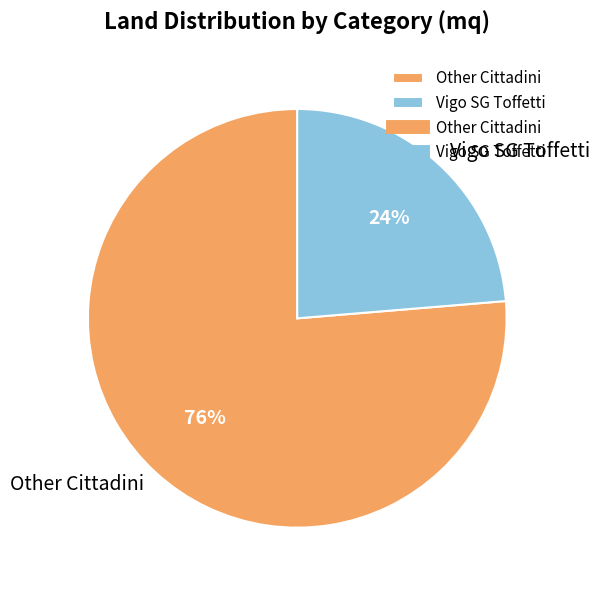

To the nearest percent, what percentage of the pie is Vigo SG Toffetti?

24%